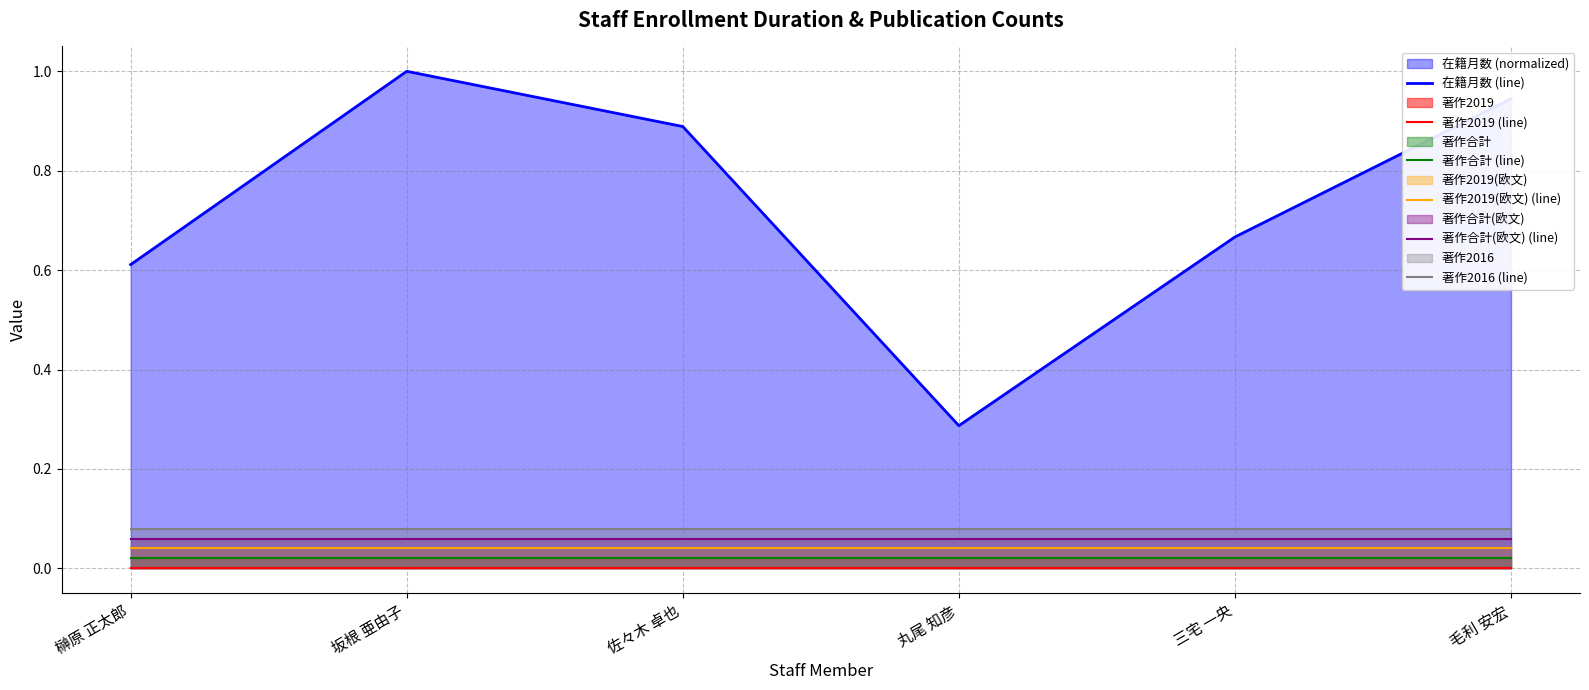

Which has a higher value, 三宅 一央 or 毛利 安宏?

毛利 安宏